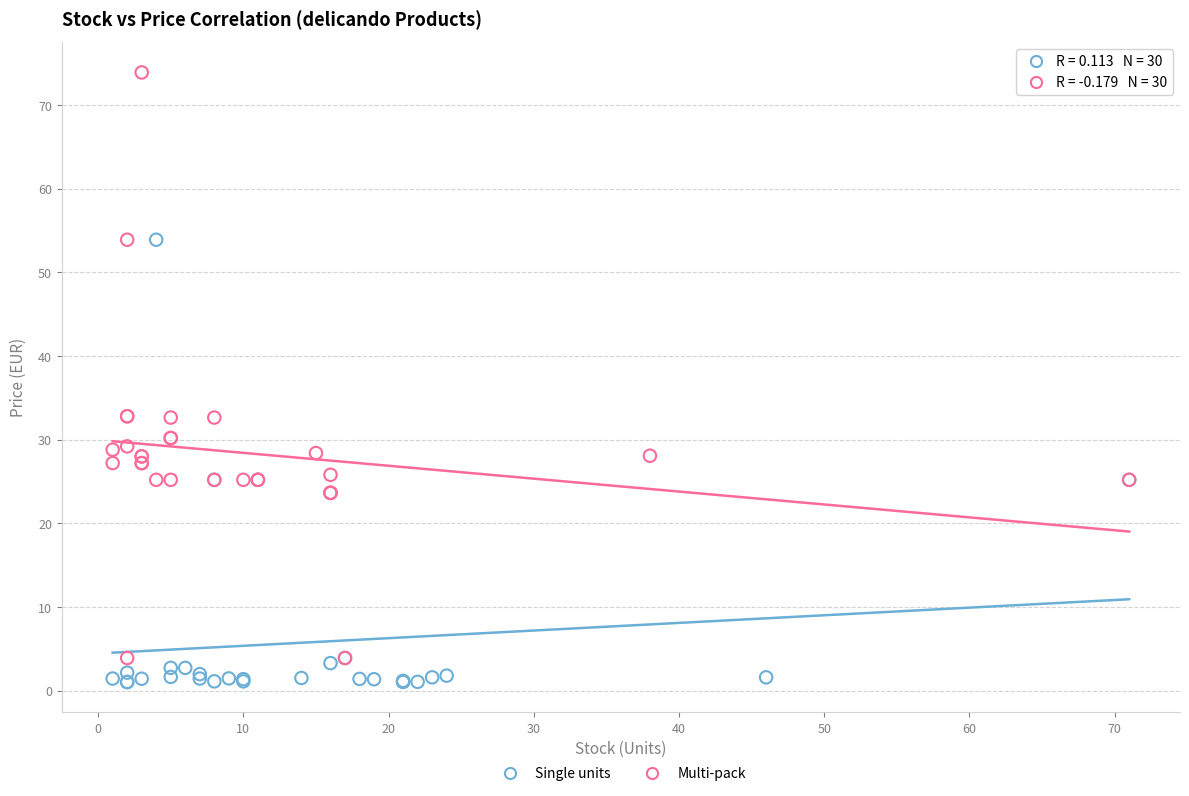

What are all the series names shown in the legend?

Single units, Multi-pack